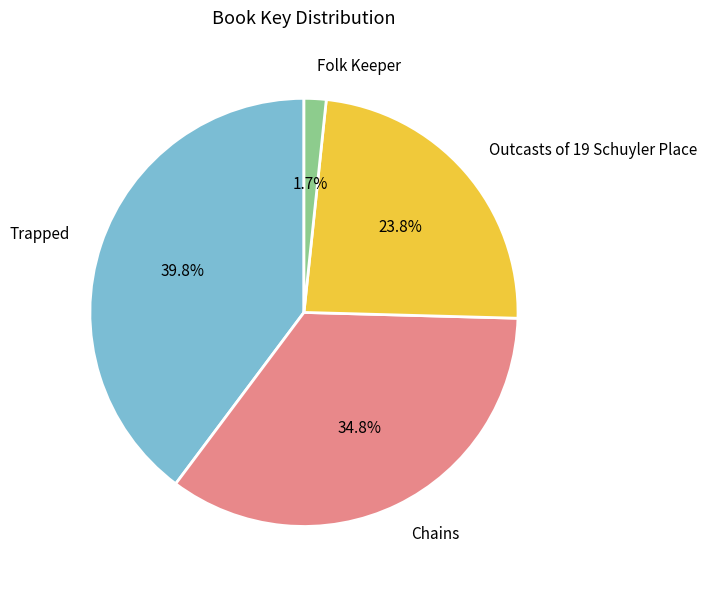

What is the ratio of the value at Outcasts of 19 Schuyler Place to the value at Chains?

0.7